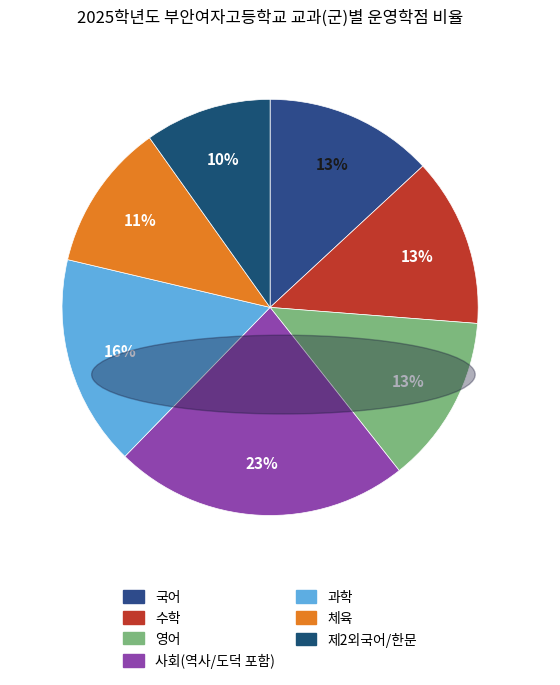

How many segments does this pie chart have?

7